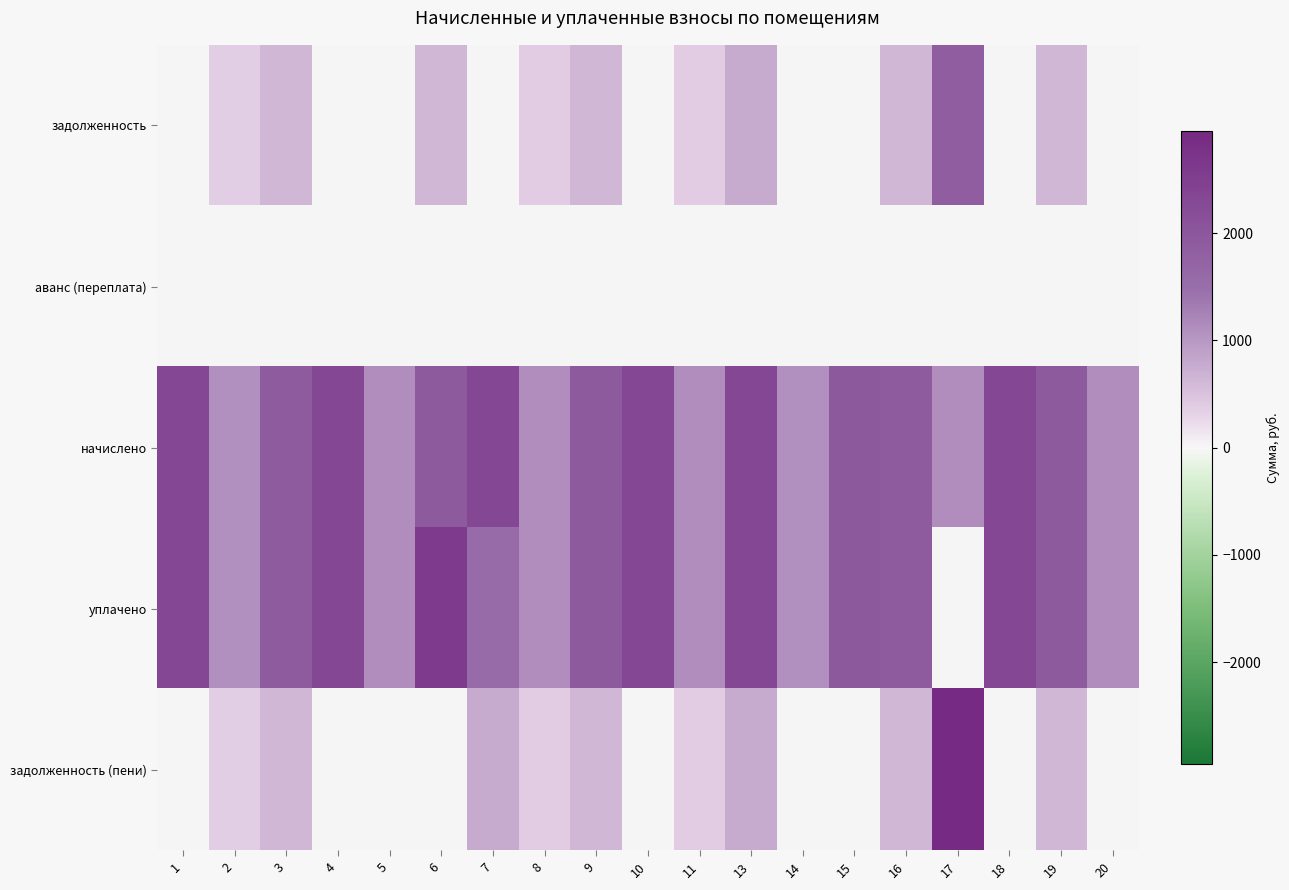

Between 11 and 20, which is larger?

11